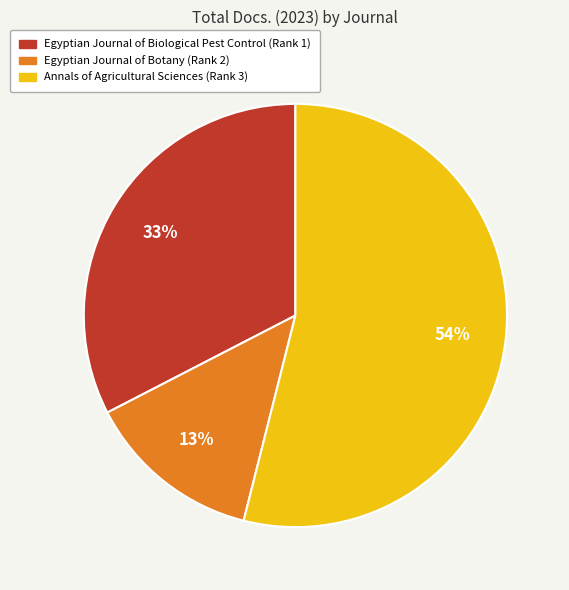

To the nearest percent, what portion does Egyptian Journal of Botany (Rank 2) represent?

13%